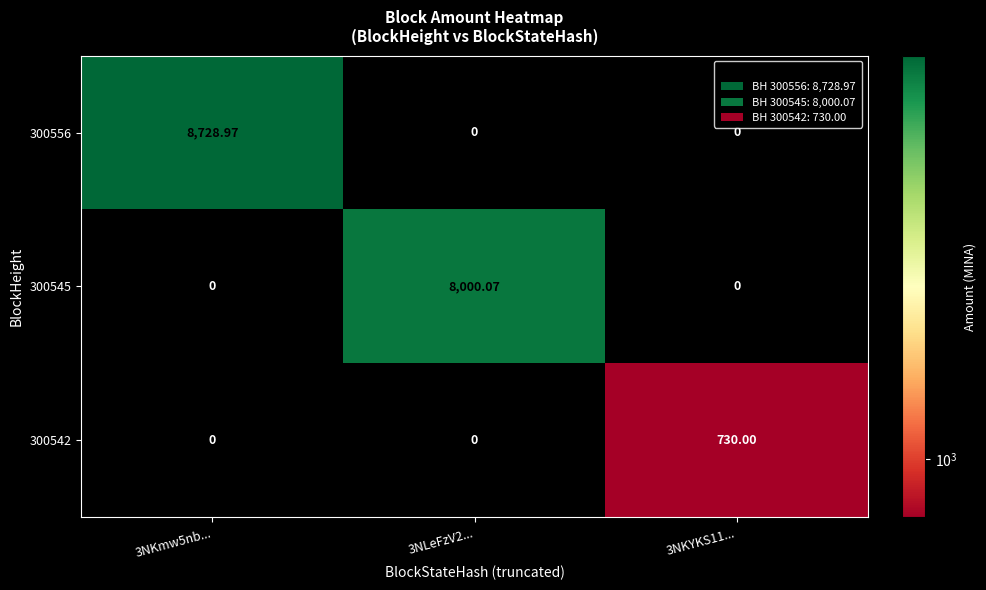

Is the value of 300545 at 3NKYKS11... greater than the value of 300542 at 3NKYKS11...?

No